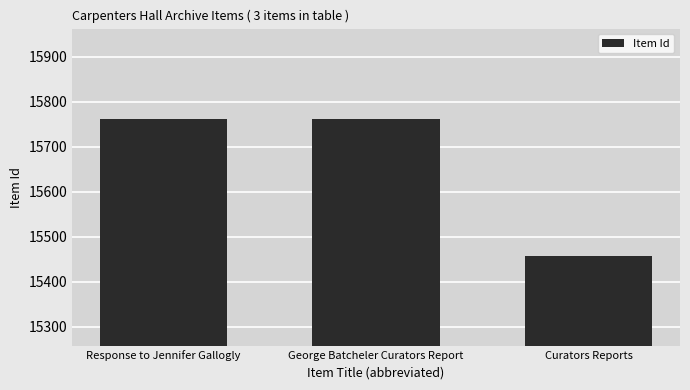

How many values are below 15761?

1